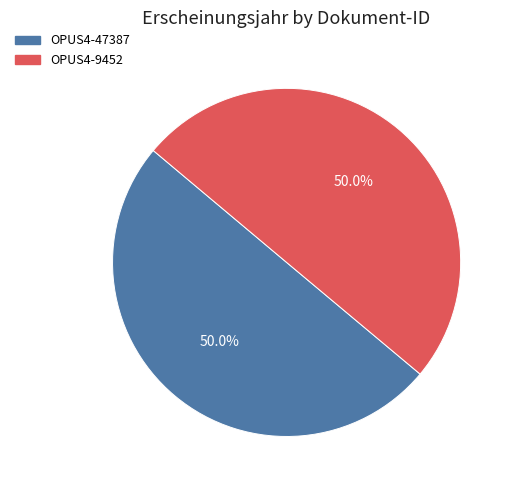

Count the number of slices in the pie.

2